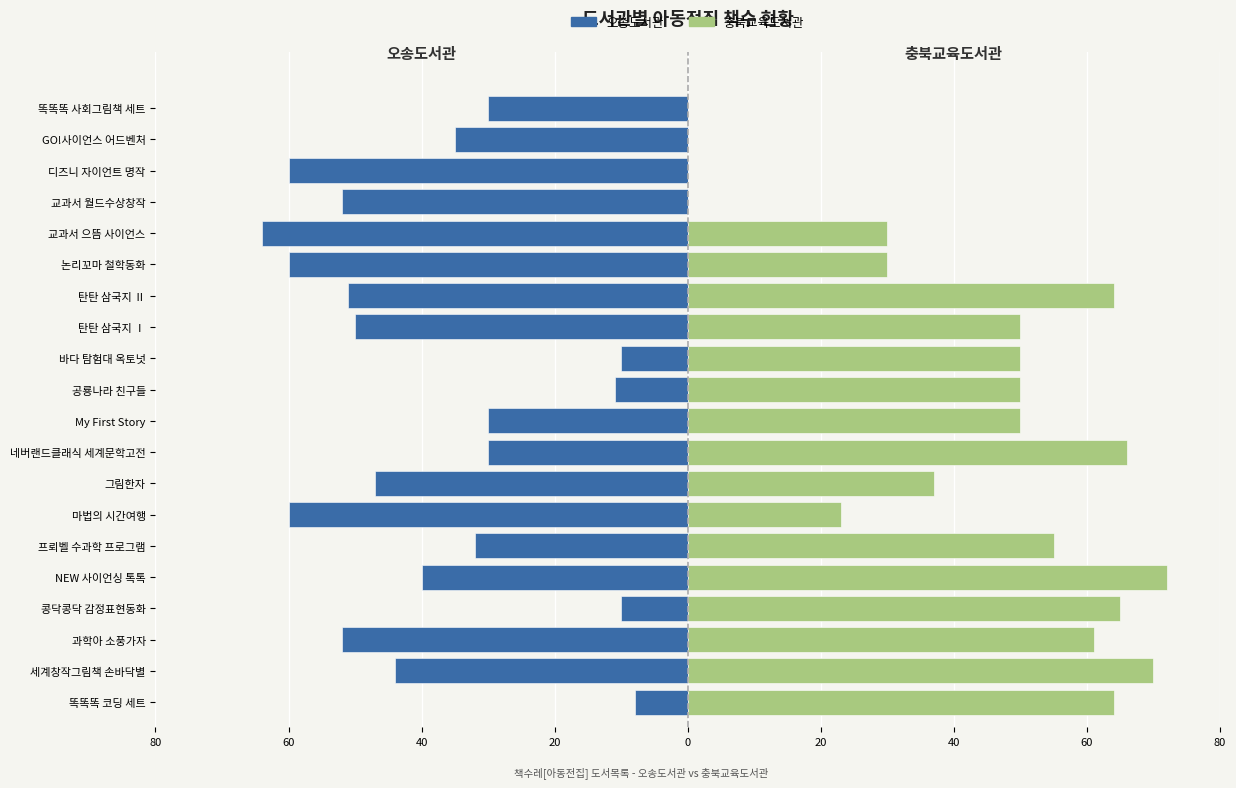

Is the value of 충북교육도서관 at NEW 사이언싱 톡톡 greater than the value of 오송도서관 at 네버랜드클래식 세계문학고전?

Yes